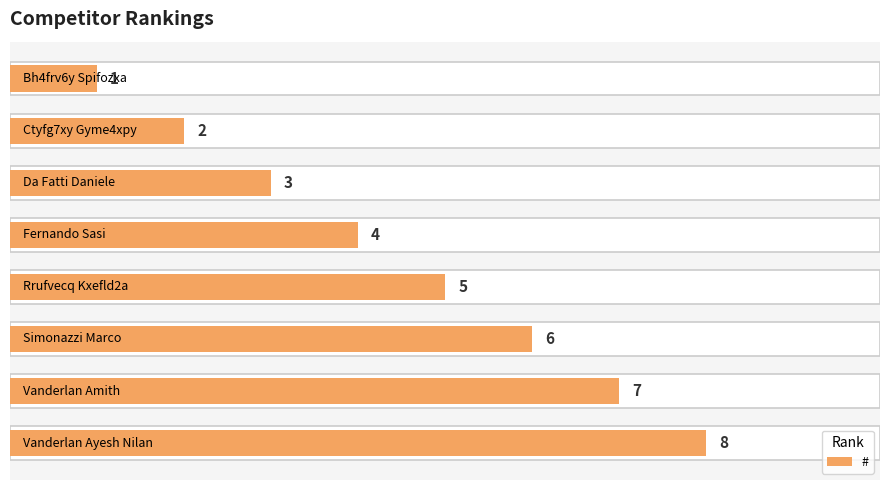

What is the ratio of the value at 0 to the value at 1?

0.5